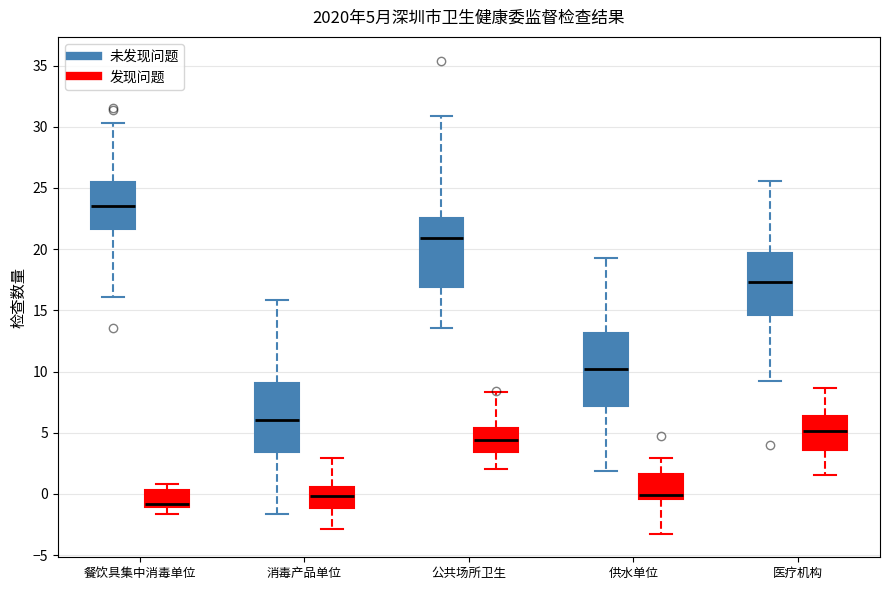

Which box's median line is the lowest?

餐饮具集中消毒单位 (发现问题)